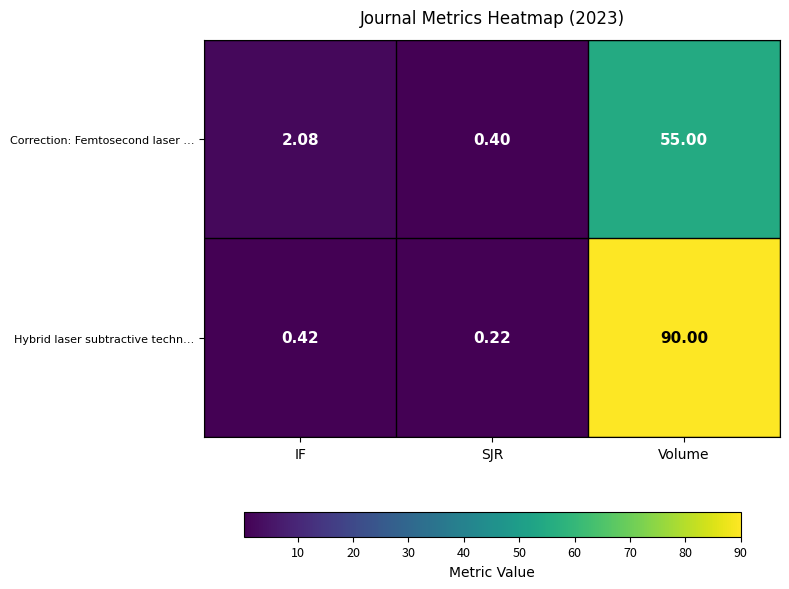

Which series changed the most between SJR and Volume?

Hybrid laser subtractive techn…